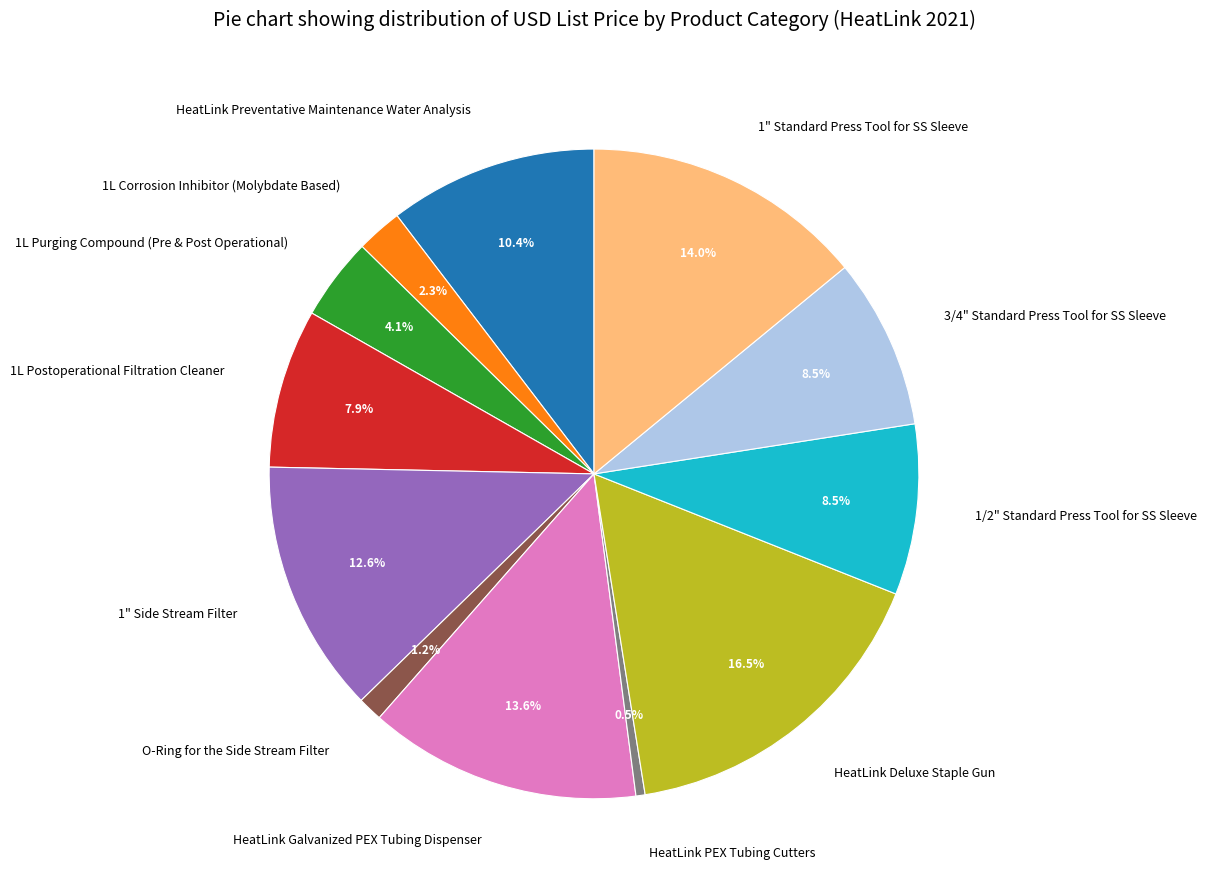

Which category has the smallest portion of the pie?

HeatLink PEX Tubing Cutters